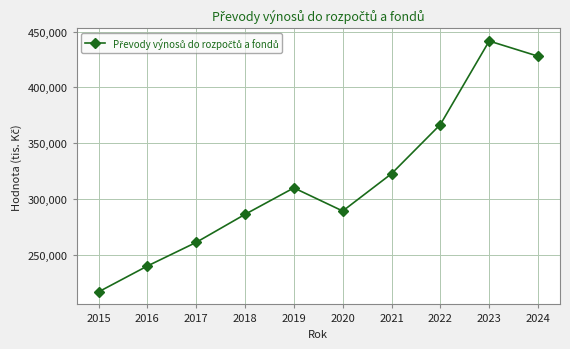

The value at 2016 is 148240.9. True or false?

False